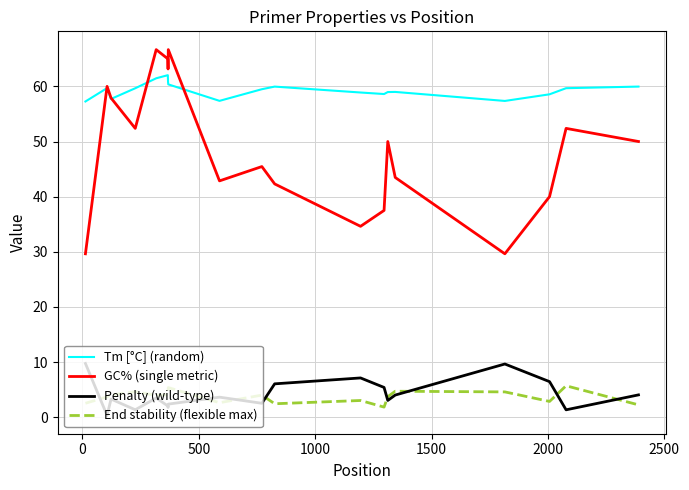

List the series in order of their peak value, highest first.

GC% (single metric), Tm [°C] (random), Penalty (wild-type), End stability (flexible max)